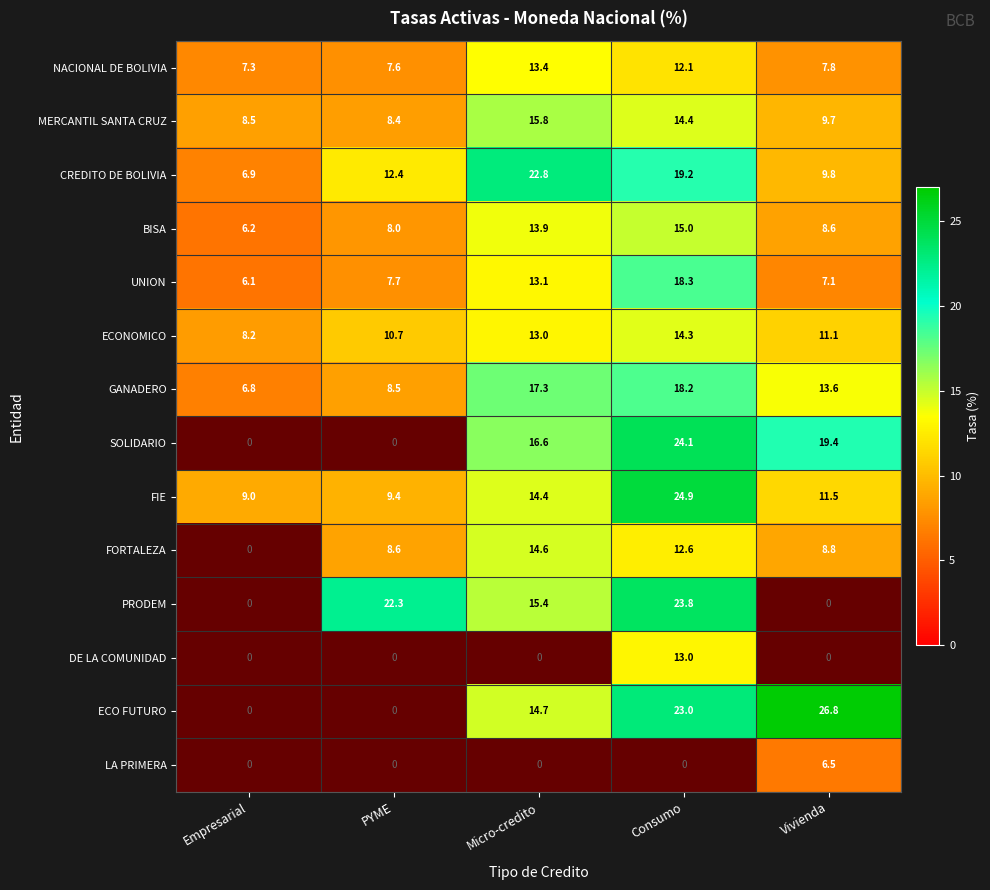

What is the highest value of the MERCANTIL SANTA CRUZ series?

15.8